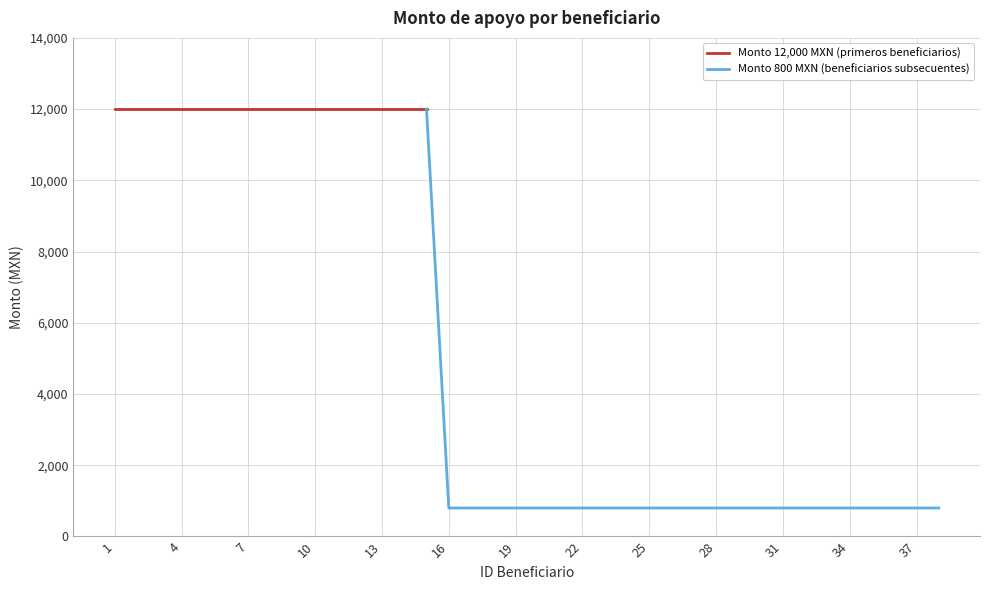

Which label corresponds to the smallest value in the chart?

16